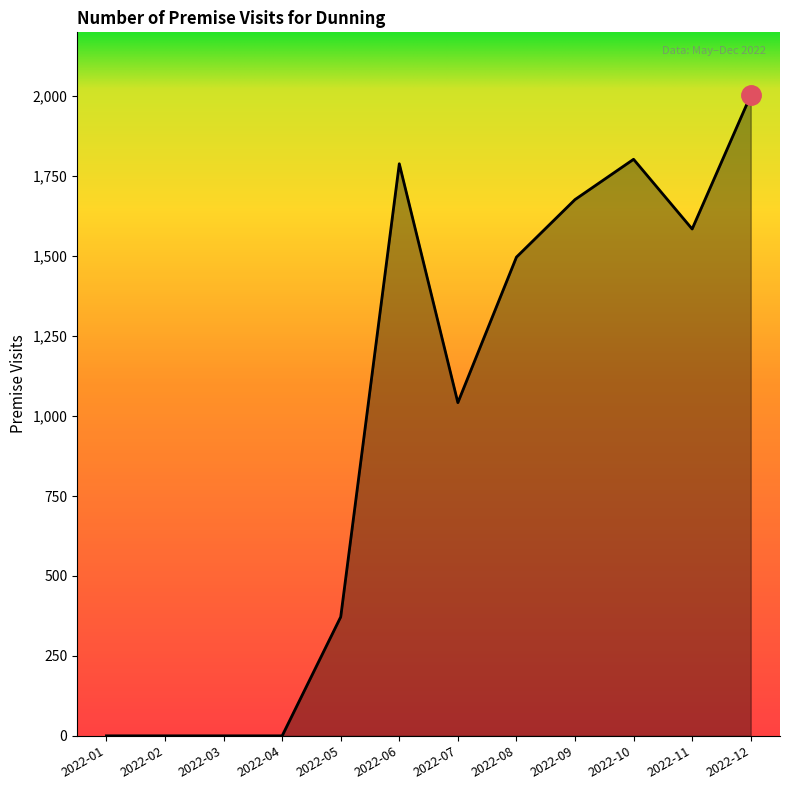

What is the difference between the maximum and minimum values?

2003